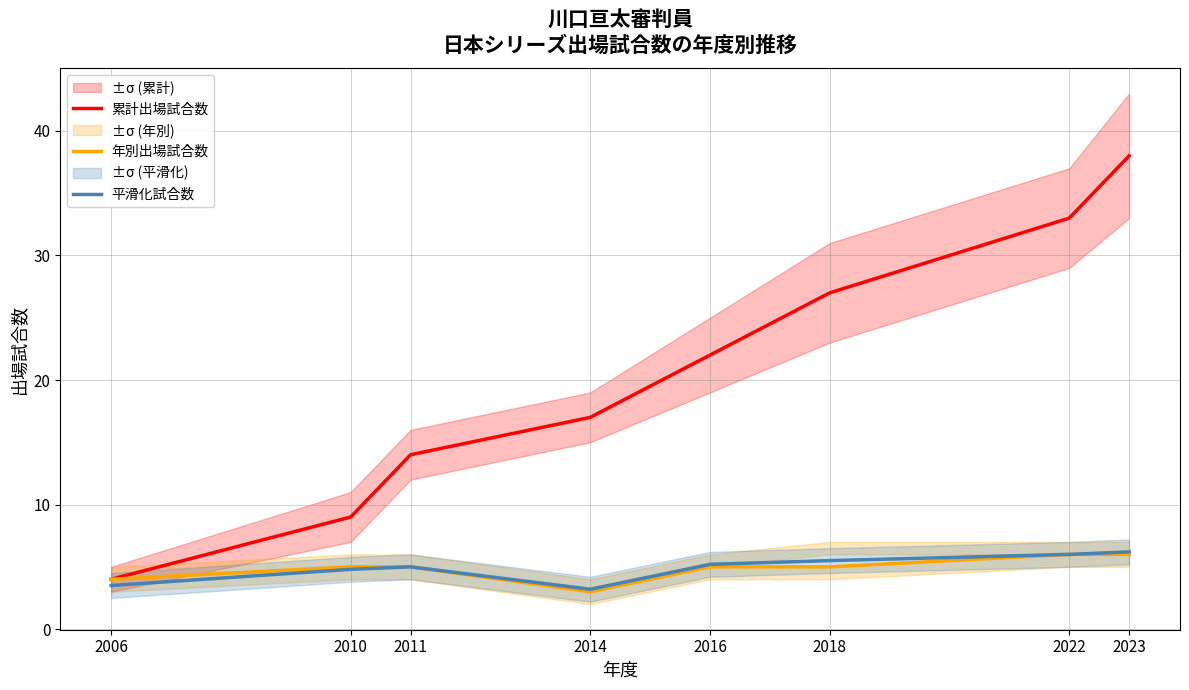

True or false: 累計出場試合数 and 年別出場試合数 cross at least once.

False